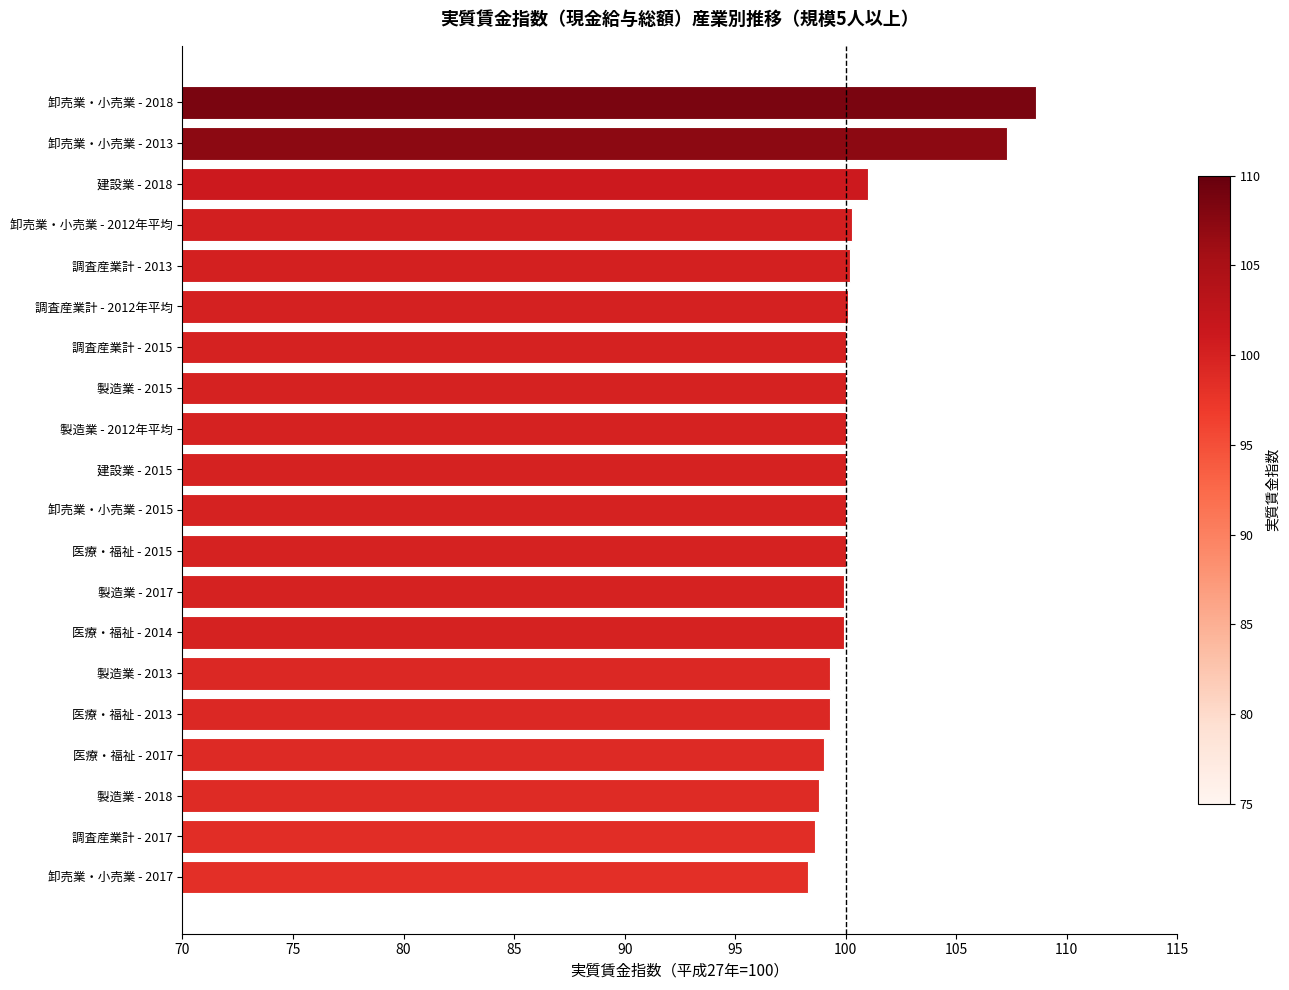

The value at 卸売業・小売業 - 2012年平均 is 100.3. True or false?

True